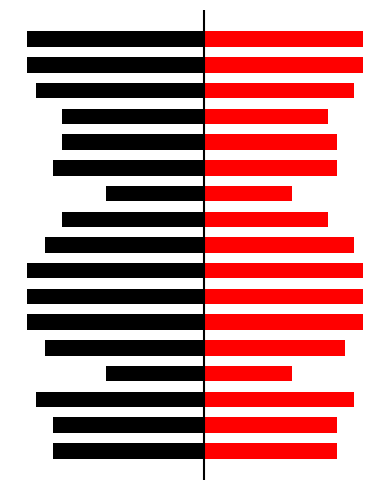

What is the sum of the Other Publishers values at 14 and 12?

32